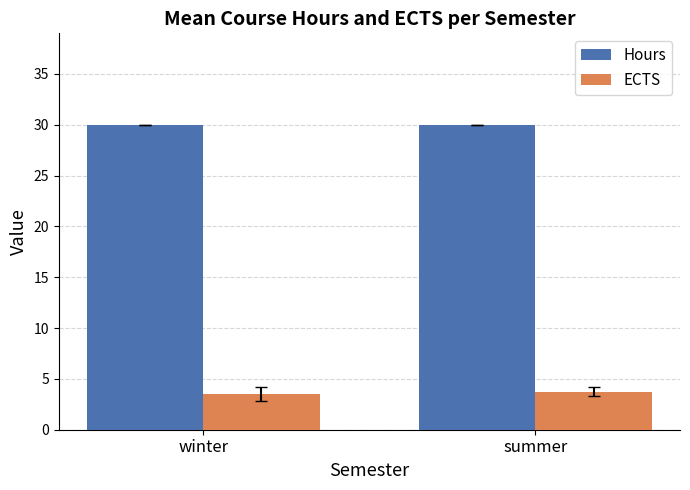

Rank the series at winter from lowest to highest value.

ECTS, Hours